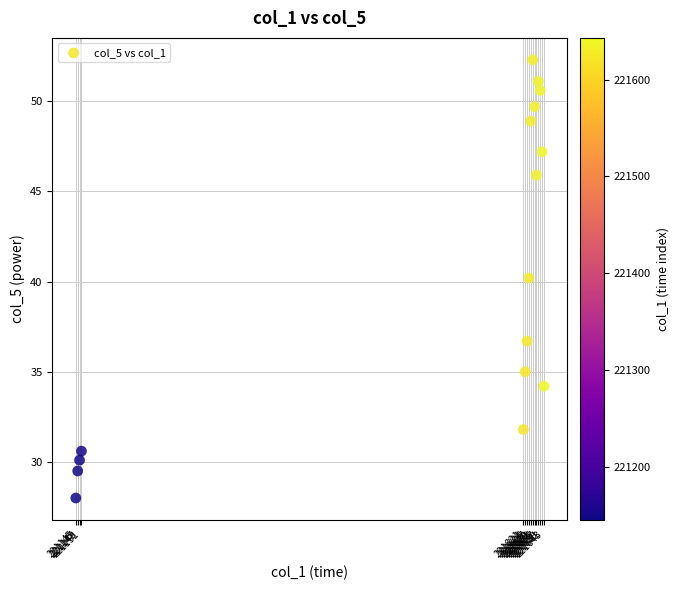

What is the range of Y values (max minus min)?

24.3